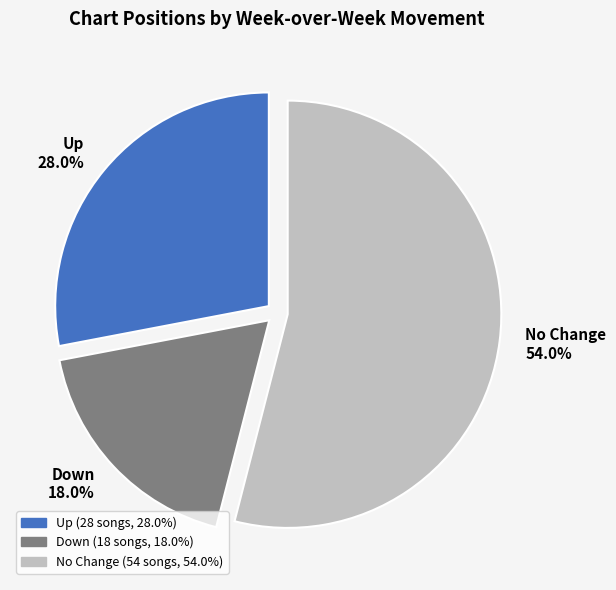

Is the sum of Up 28.0% and No Change 54.0% greater than half?

Yes